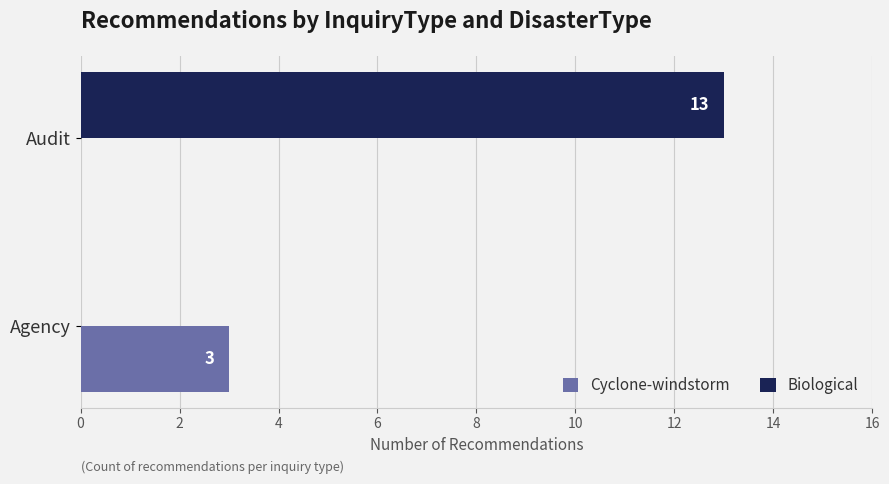

At which category does the chart reach its peak across all series?

Audit